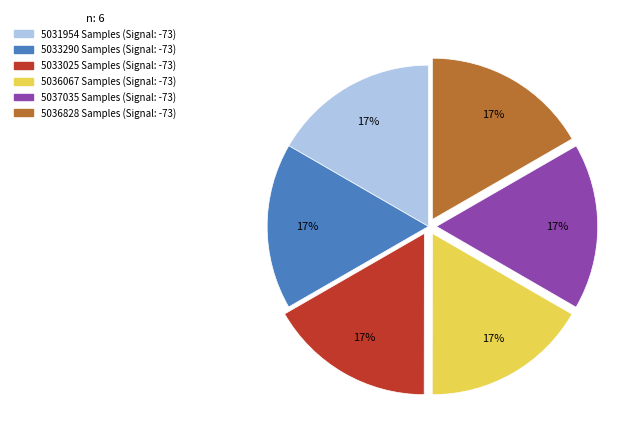

How many segments does this pie chart have?

6